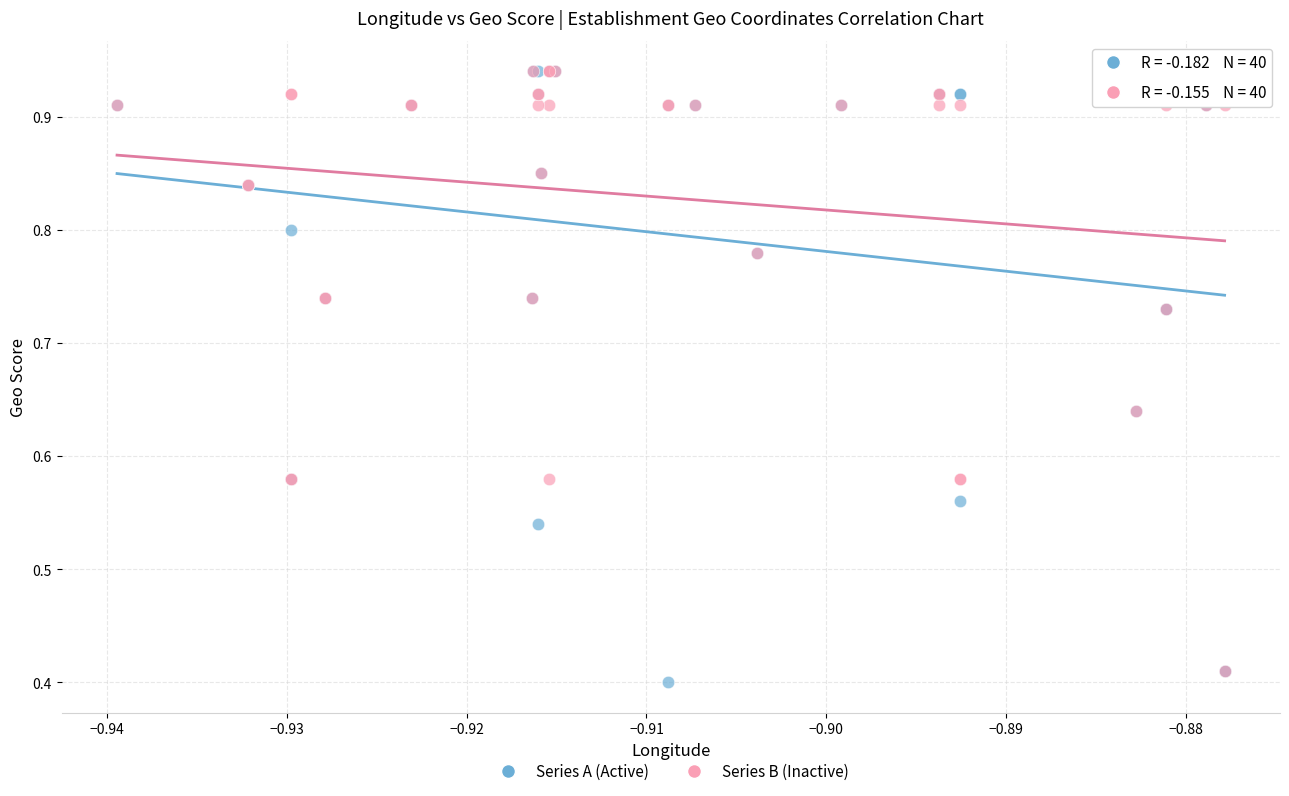

Which series has the widest spread of Y values?

Series A (Active)